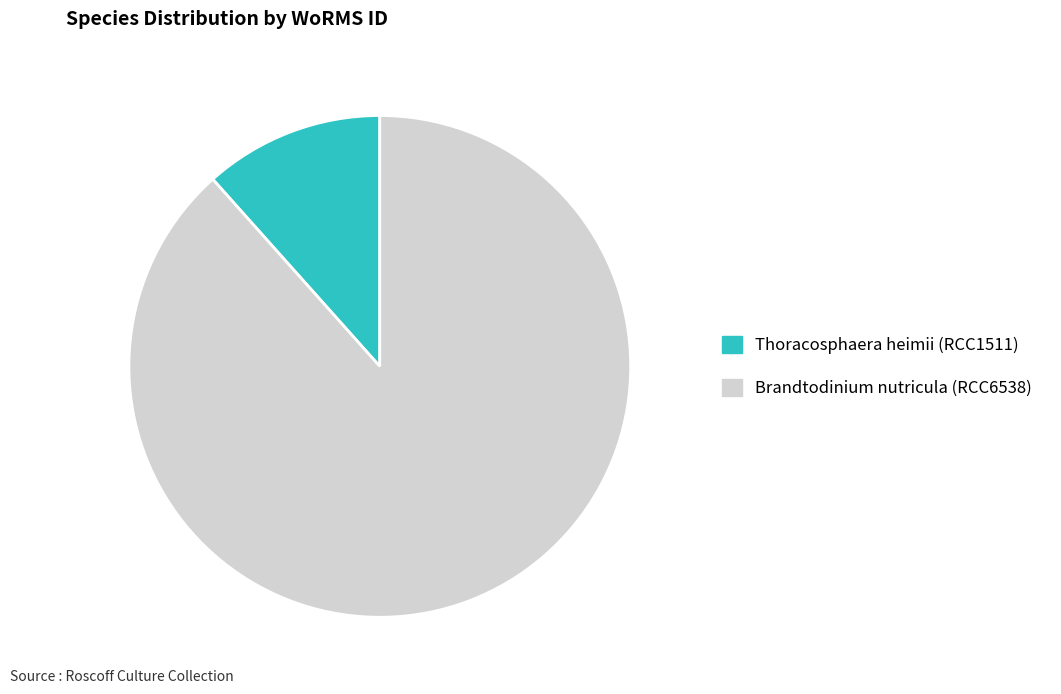

Is the sum of Thoracosphaera heimii (RCC1511) and Brandtodinium nutricula (RCC6538) greater than half?

Yes